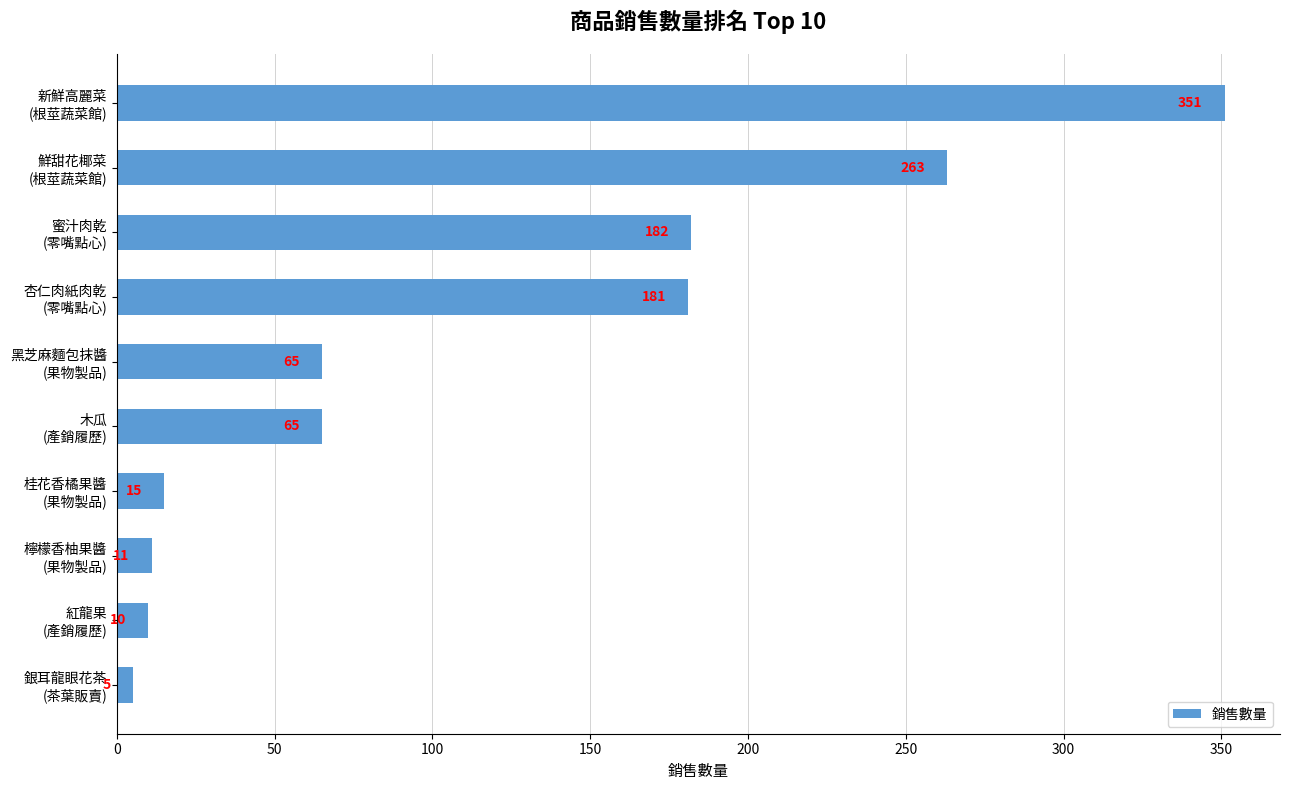

What is the value of the 8th bar from the top?

11